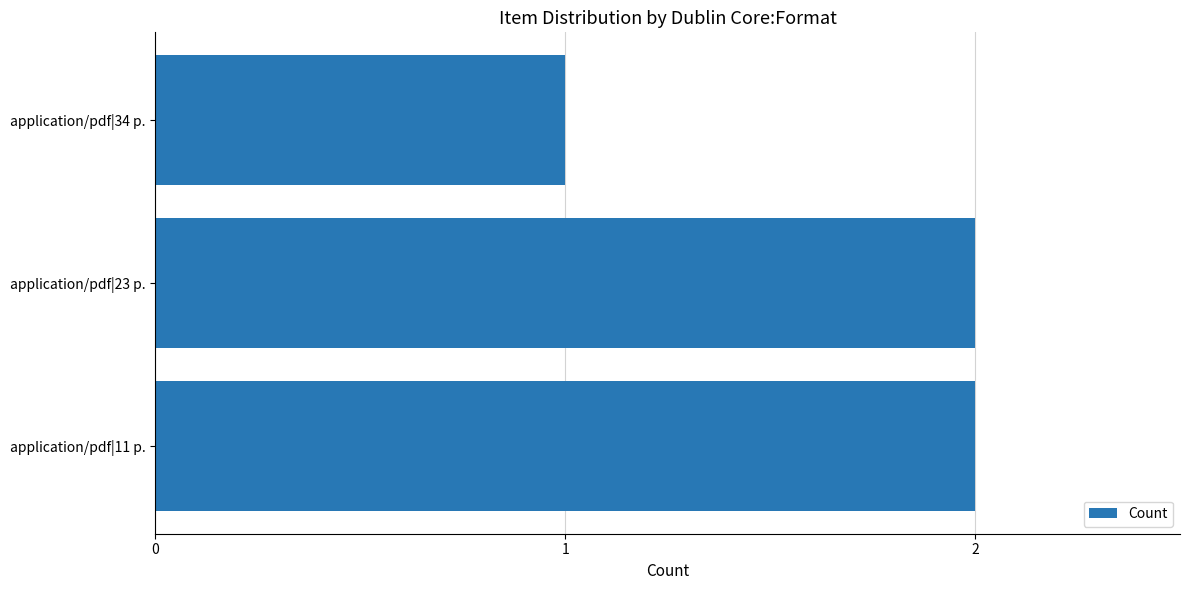

Reading bottom to top, transcribe all the data shown in this chart.

2	2	1